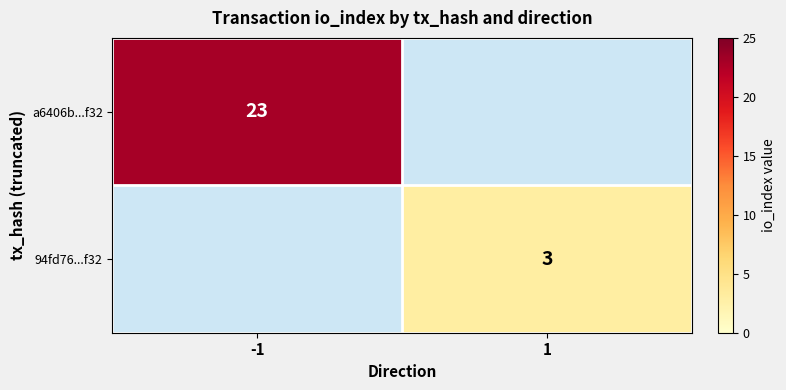

True or false: a6406b...f32 has a value of 23 at -1.

True